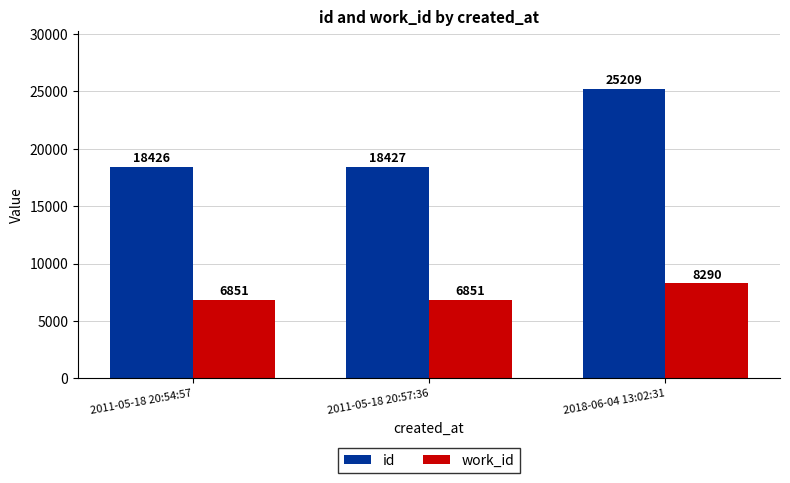

How many bars are there in each group?

2